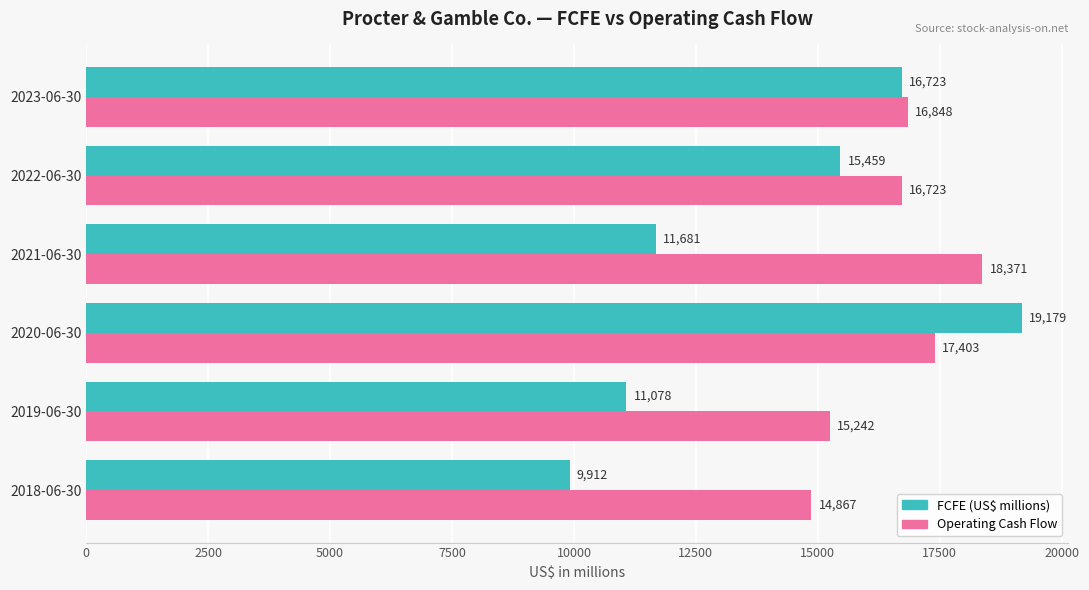

Between 2021-06-30 and 2019-06-30, which series saw the biggest shift?

Operating Cash Flow